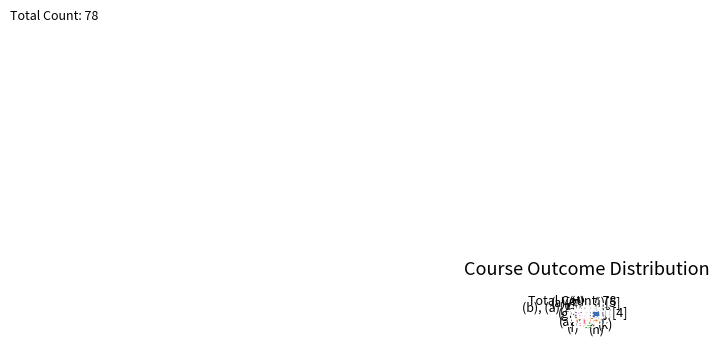

Does (a)[1] account for over 50% of the chart?

No